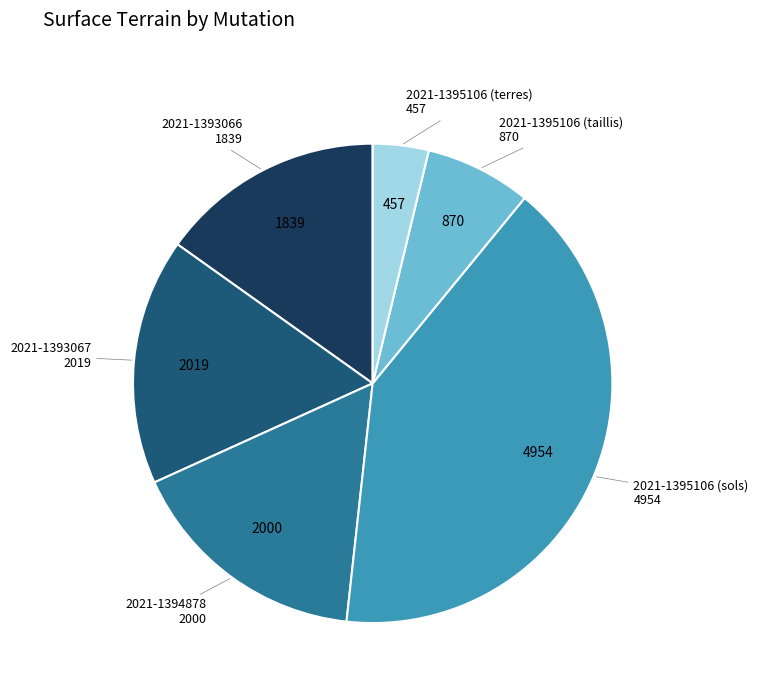

Is there a majority slice in this chart?

No